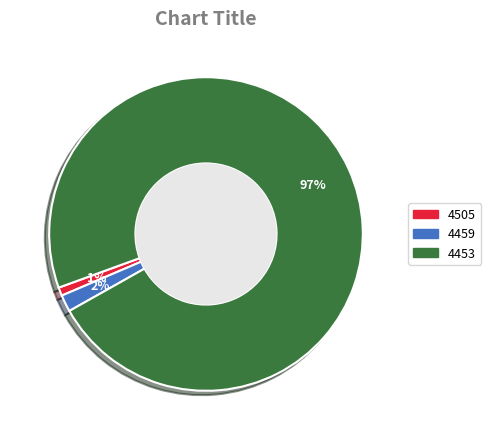

What is the majority slice?

4453